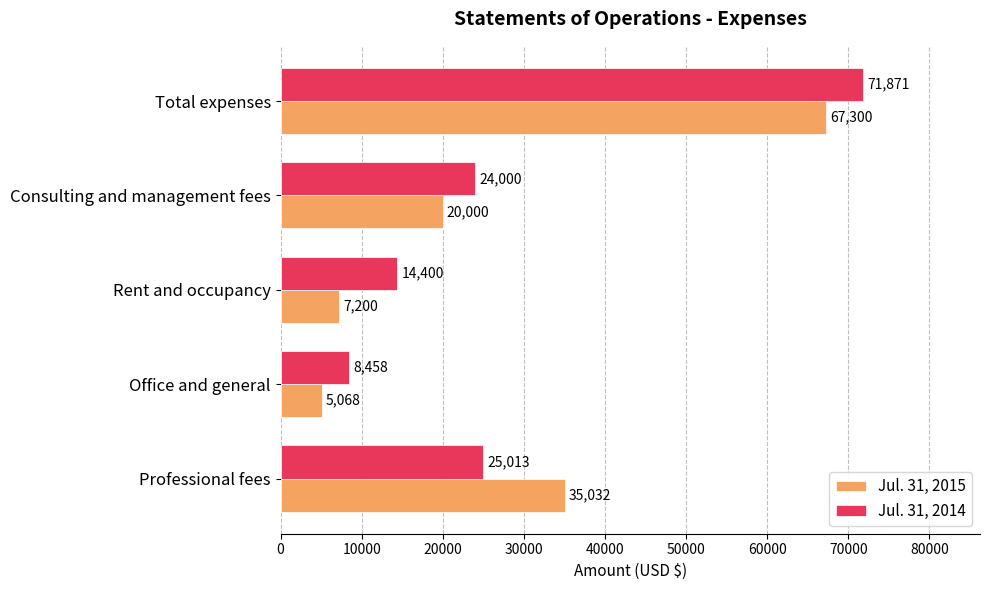

What is the difference between the highest and lowest values at Professional fees?

10019